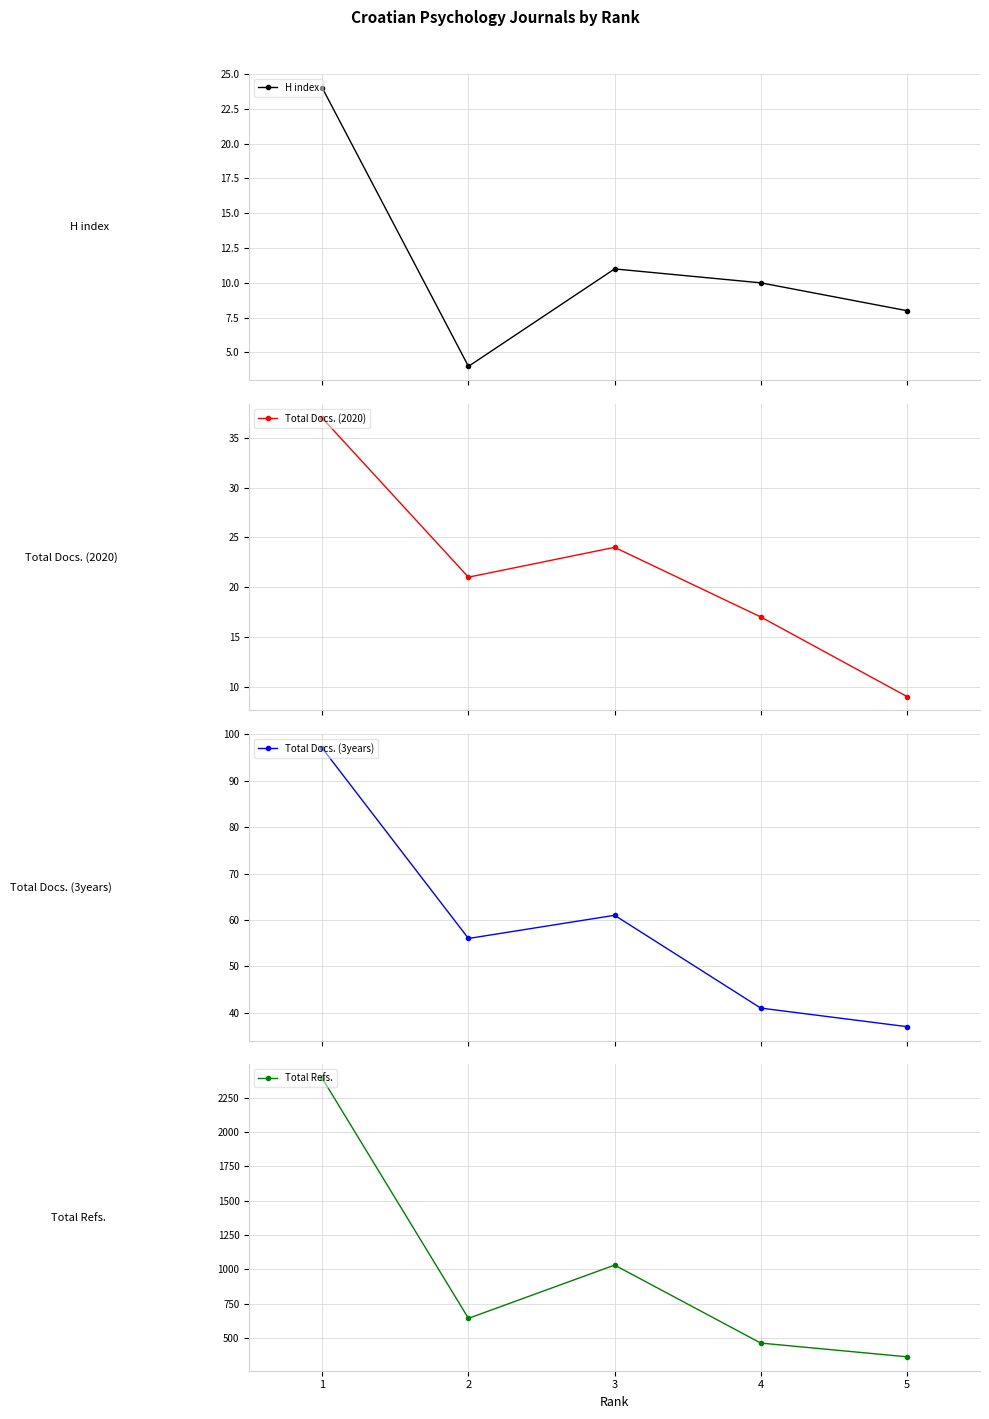

What is the total value across all series at 4?

530